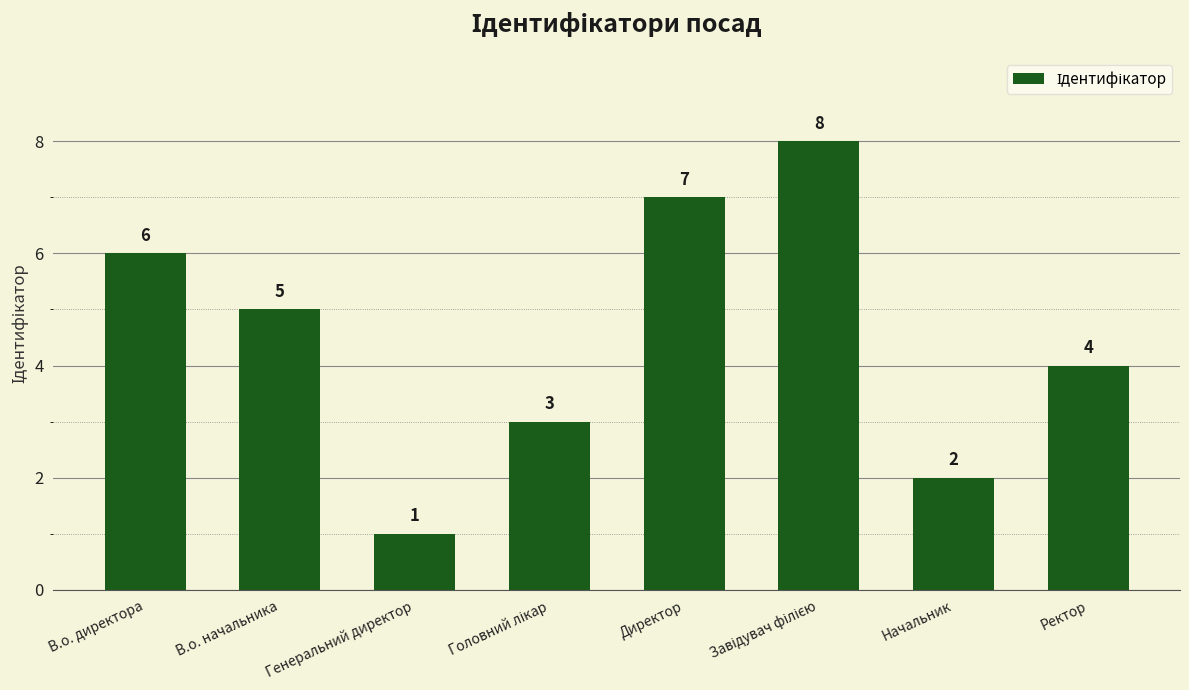

How many values are below 5?

4